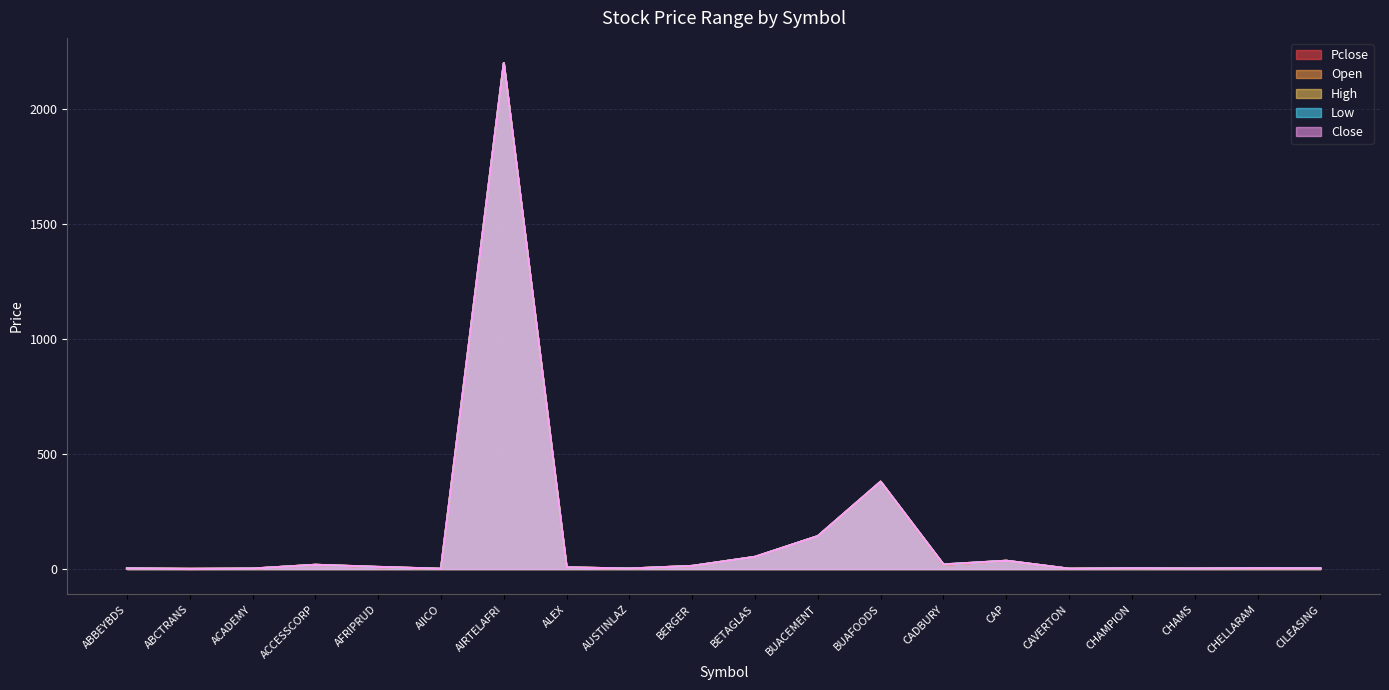

What is the approximate value of Close at ABCTRANS?

0.8